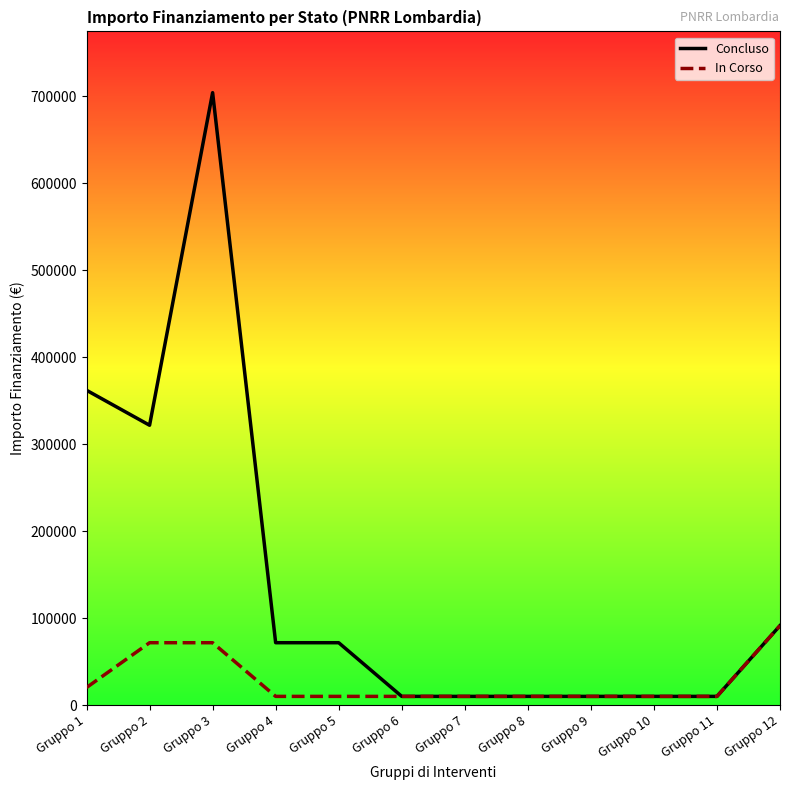

Between Gruppo 1 and Gruppo 11, which series saw the biggest shift?

Concluso